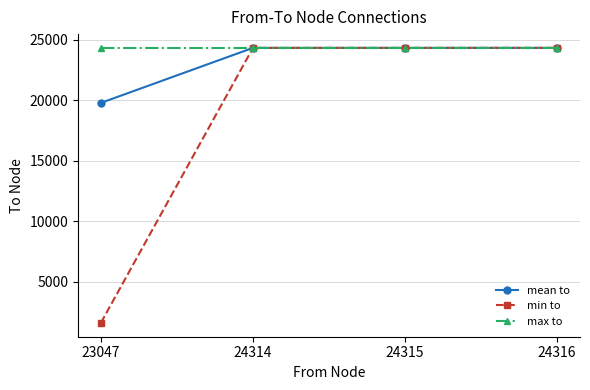

What is the greatest value displayed?

24317.0